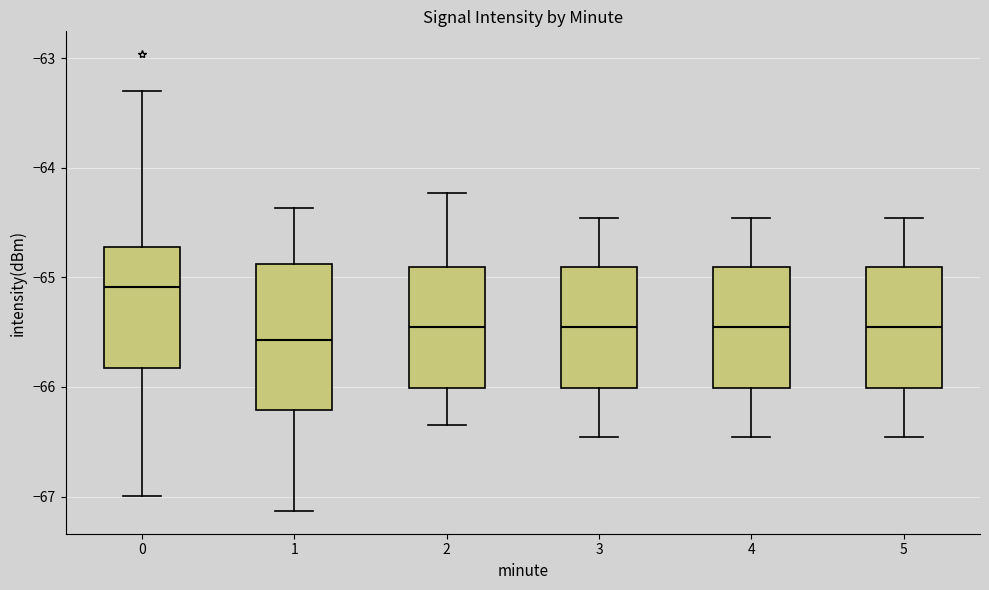

Comparing the boxes themselves (not the whiskers), which one is the tallest?

1